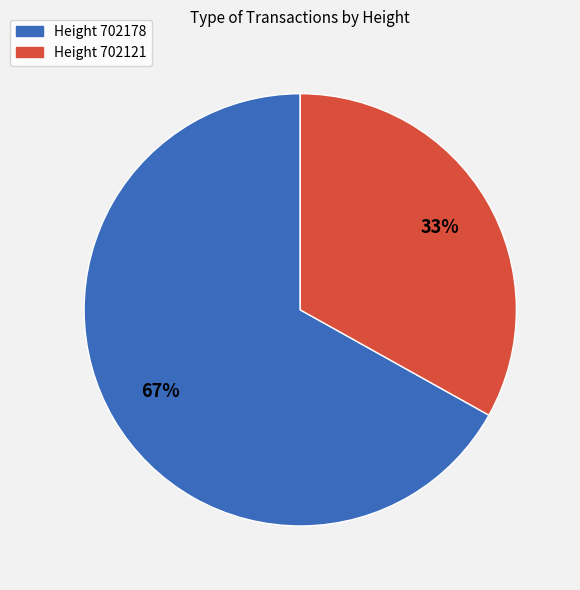

To the nearest percent, what is the average slice percentage?

50%